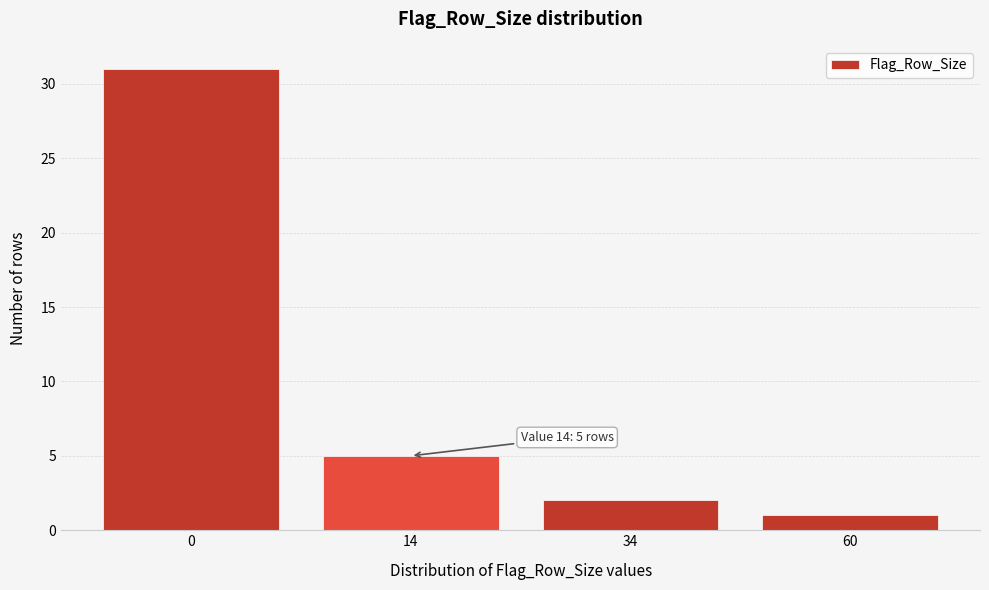

Reading left to right, transcribe all the data shown in this chart.

31	5	2	1